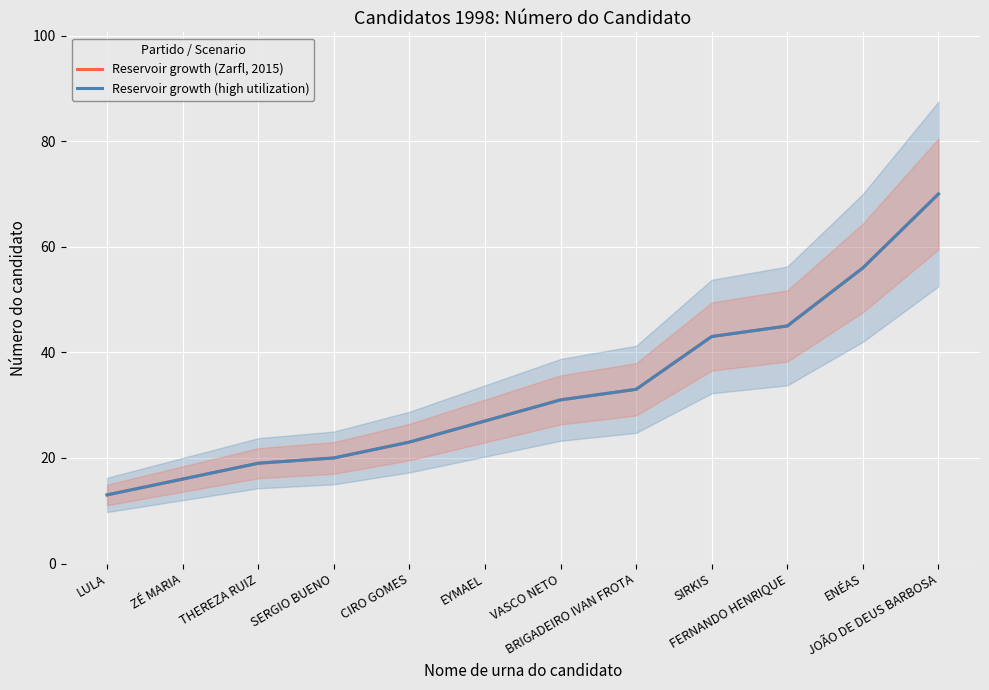

Which series has the largest total across all categories?

Reservoir growth (Zarfl, 2015)